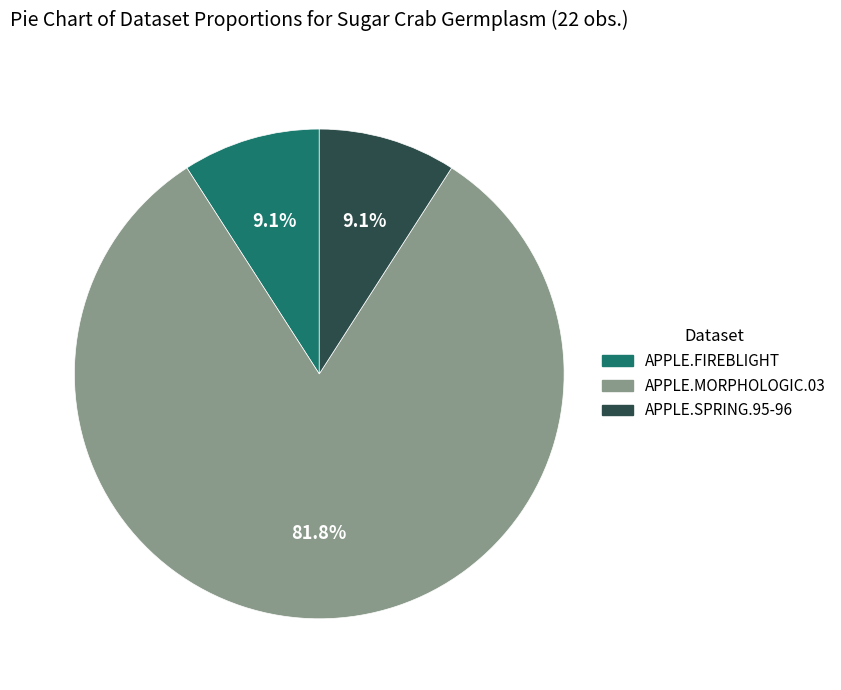

Approximately how many times larger is the value at APPLE.MORPHOLOGIC.03 compared to APPLE.SPRING.95-96?

9.0